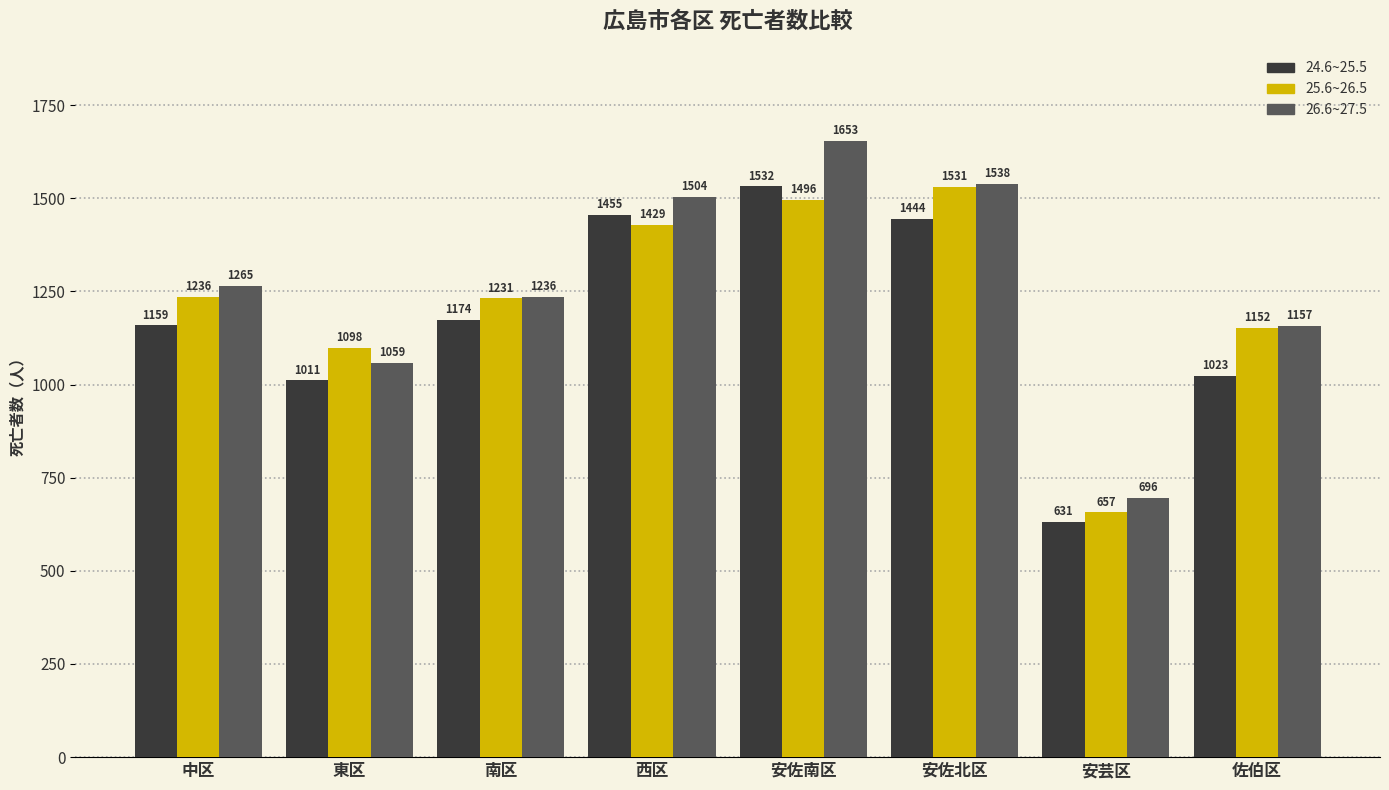

What is the difference between the 26.6~27.5 values at 安佐北区 and 南区?

302